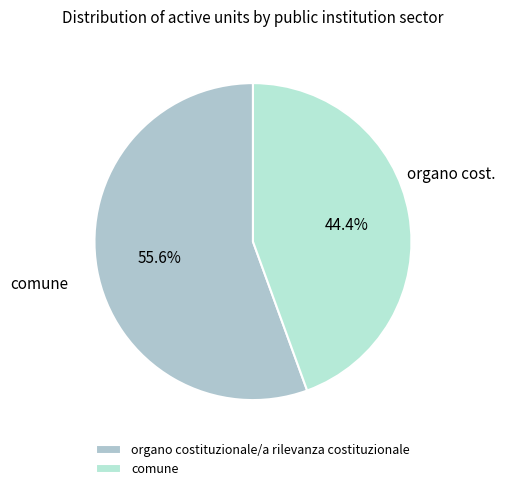

Combined, what portion of the pie is comune and organo costituzionale/a rilevanza costituzionale?

100.0%